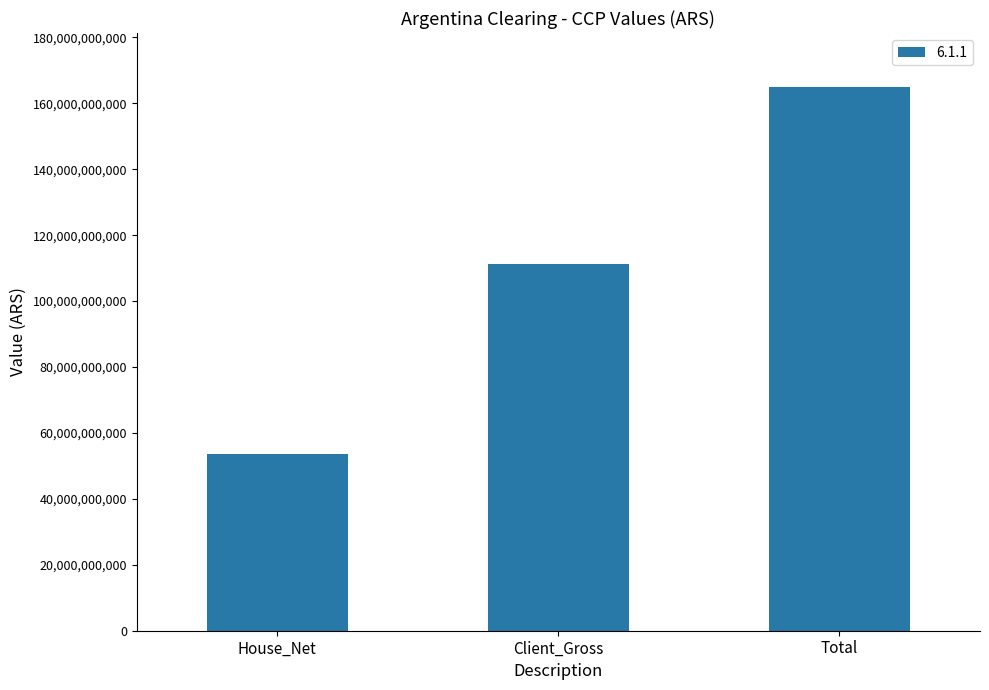

Which label corresponds to the smallest value in the chart?

House_Net